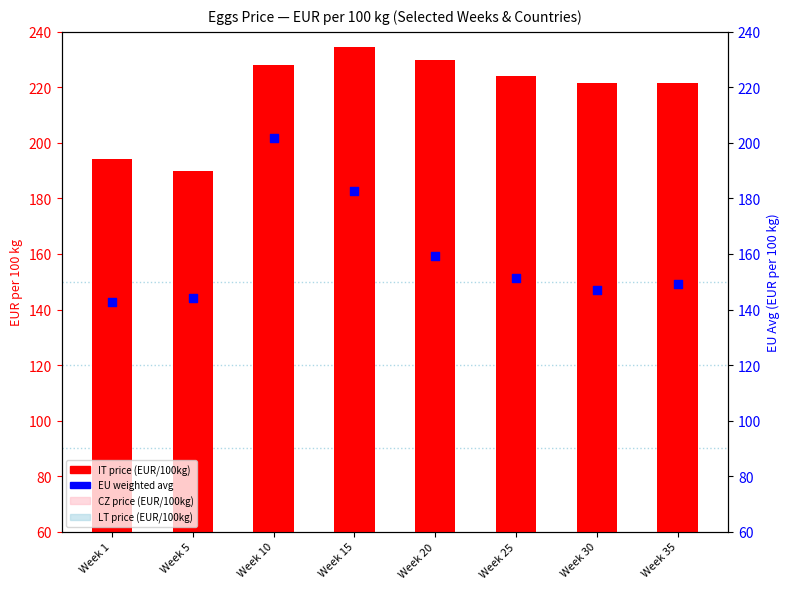

At how many categories does at least one series exceed 188?

8